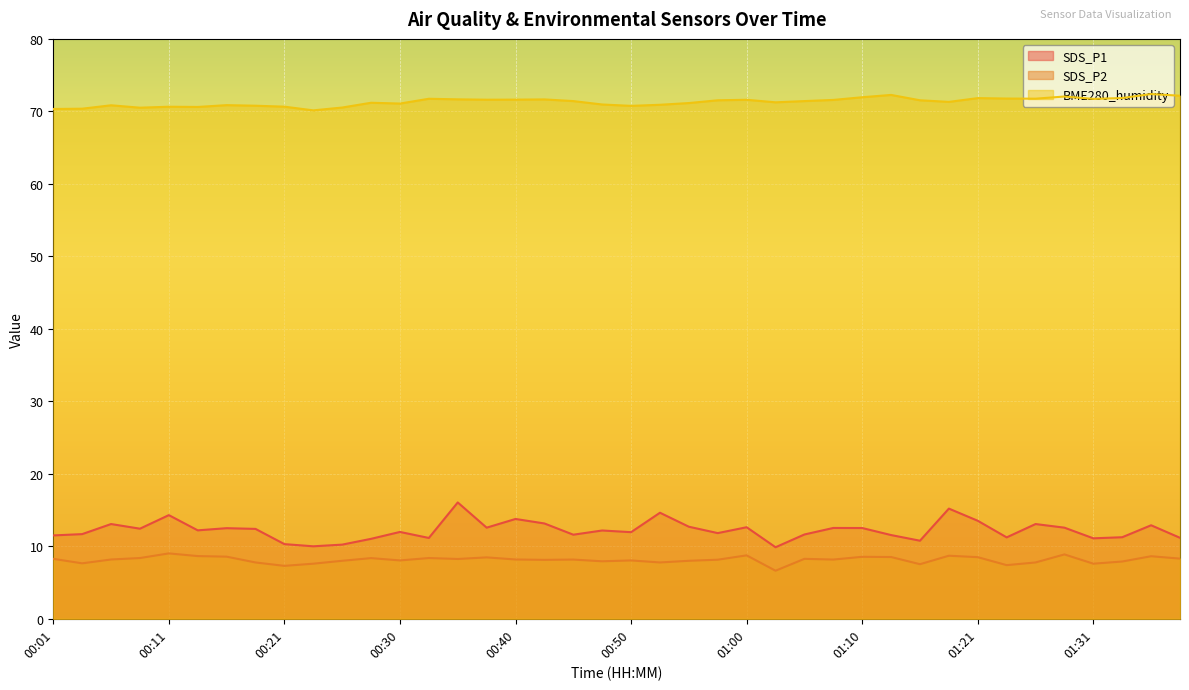

At how many categories does at least one series exceed 54?

40